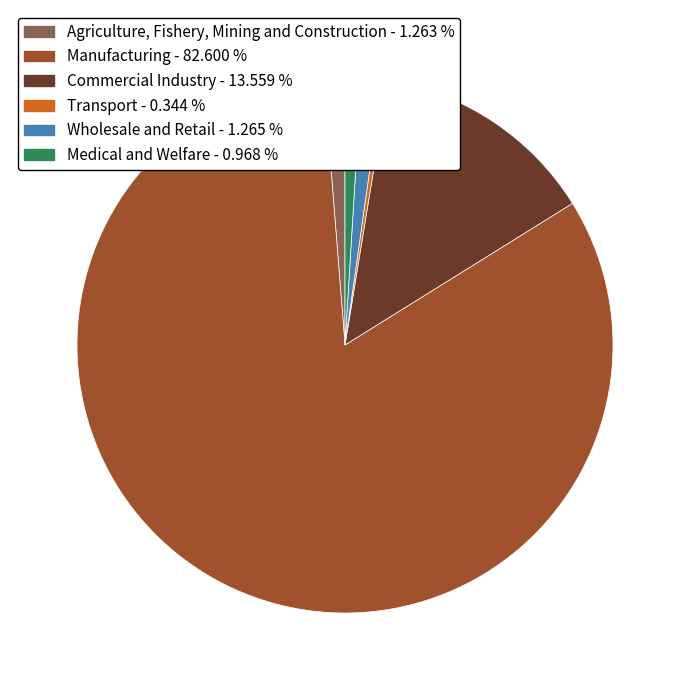

How many segments does this pie chart have?

6